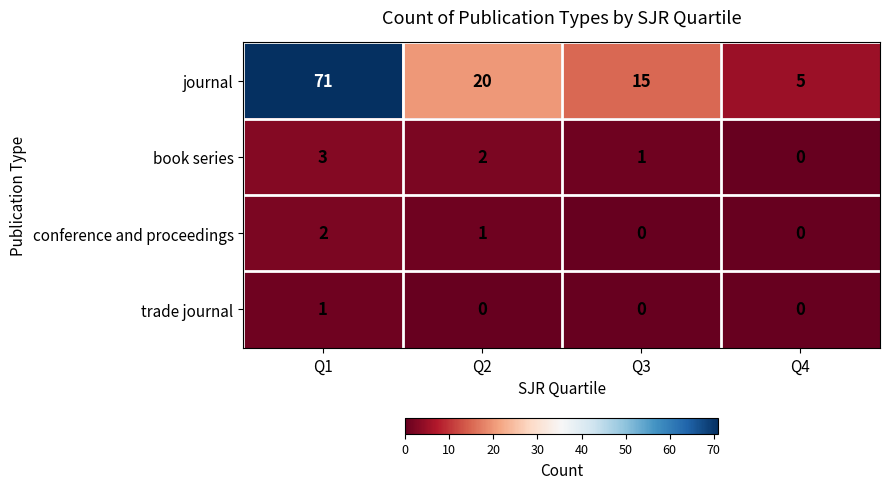

Where is conference and proceedings nearest to the value 1?

Q2